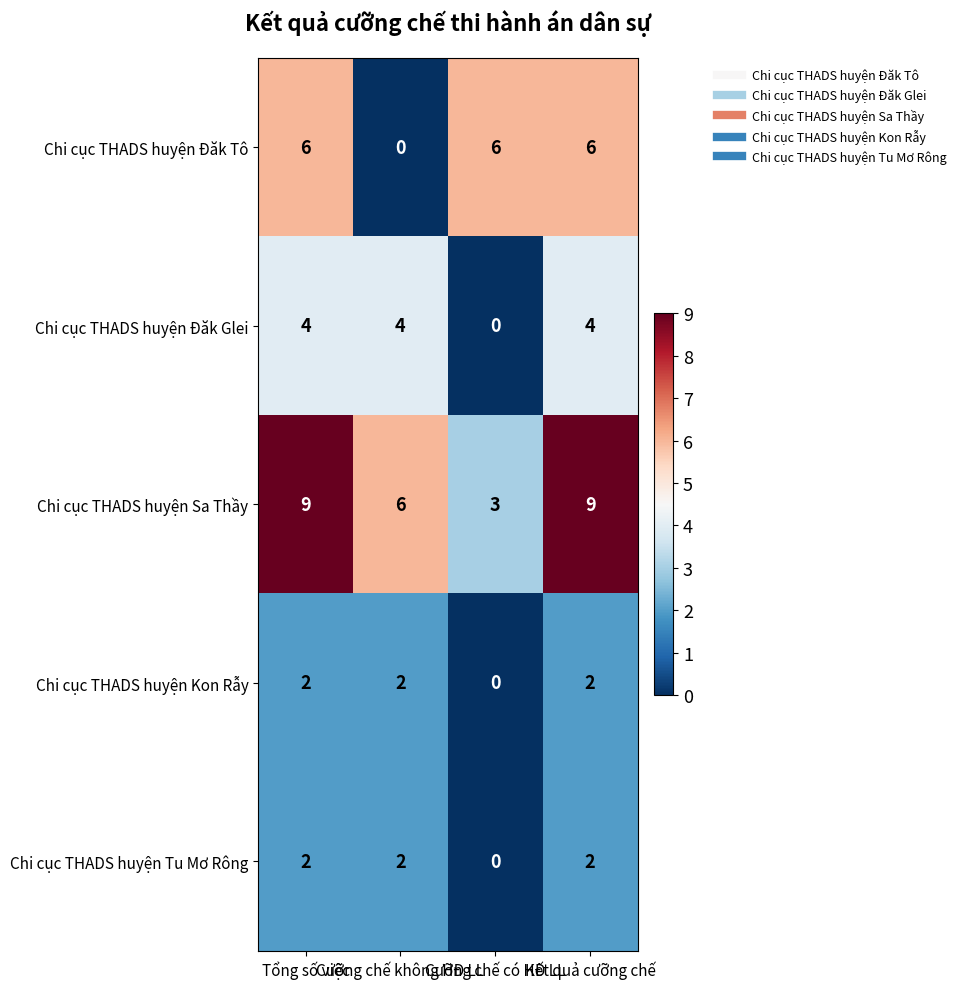

What is the greatest value displayed?

9